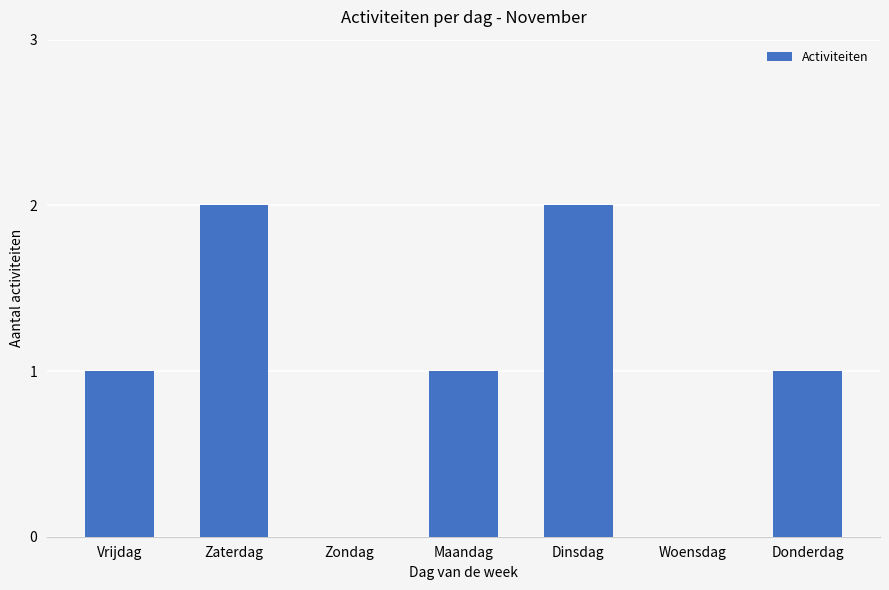

Between Dinsdag and Donderdag, which is larger?

Dinsdag